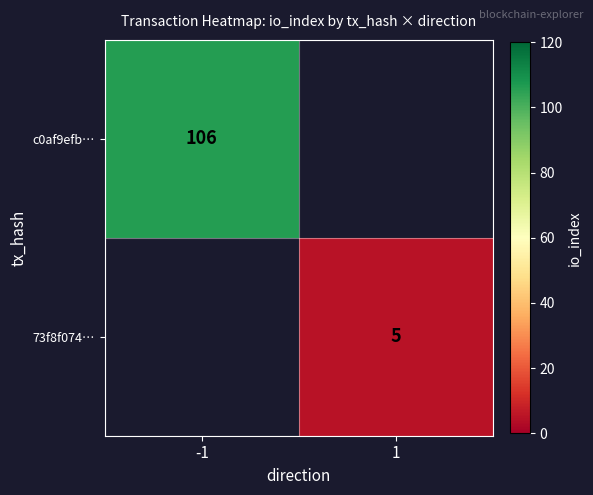

The c0af9efb… series shows 36 at -1. True or false?

False